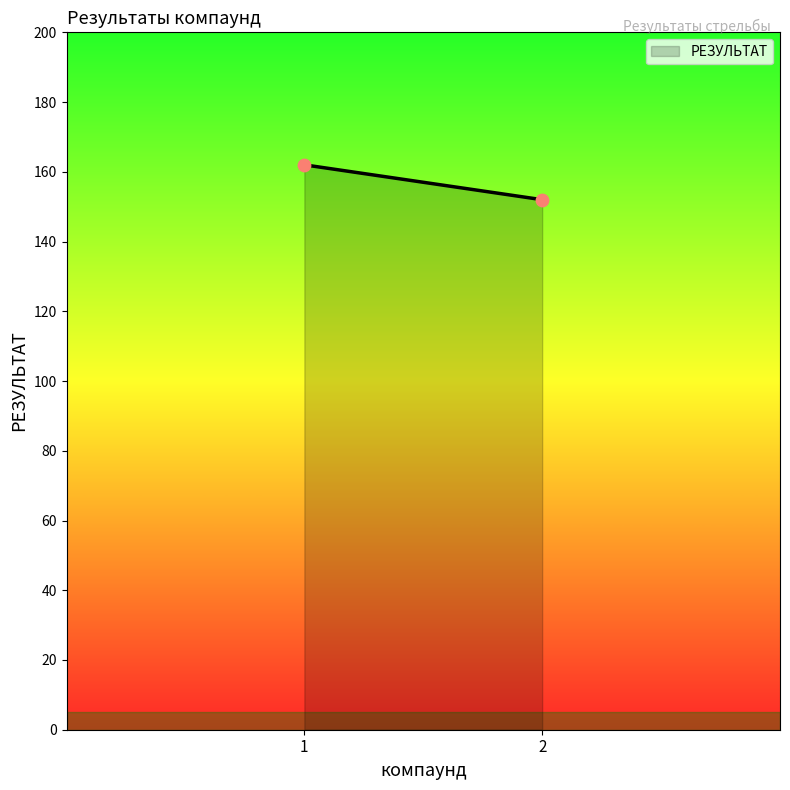

What is the range of Y values (max minus min)?

10